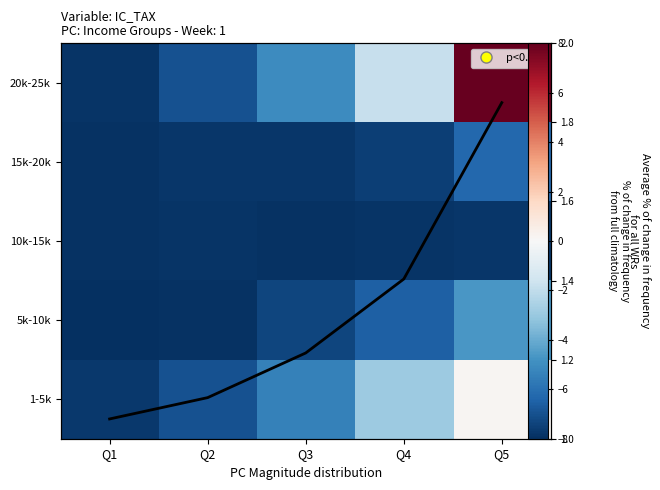

What is the difference between the 15k-20k values at Q3 and Q4?

0.2